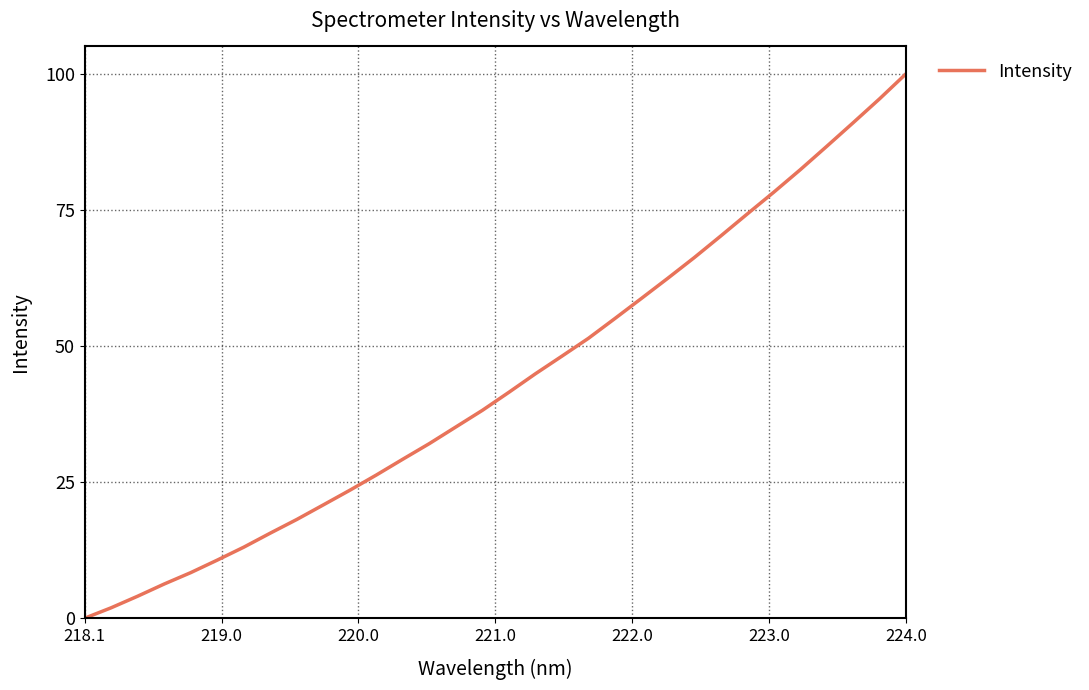

What is the difference between the maximum and minimum values?

100.0